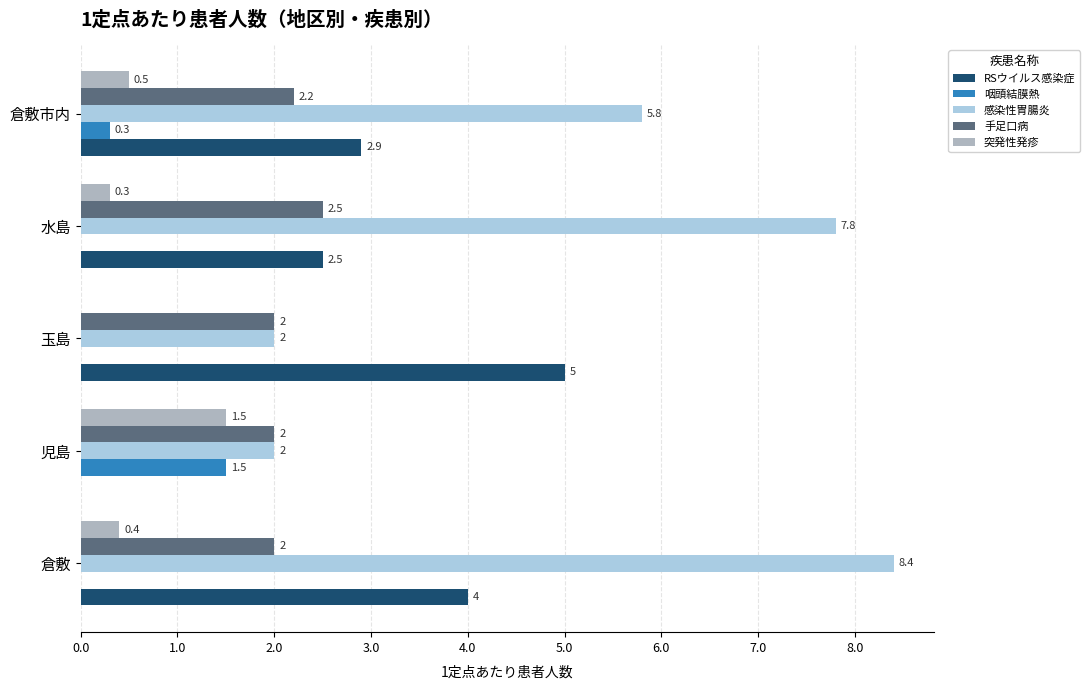

What is the sum of the RSウイルス感染症 values at 水島 and 玉島?

7.5